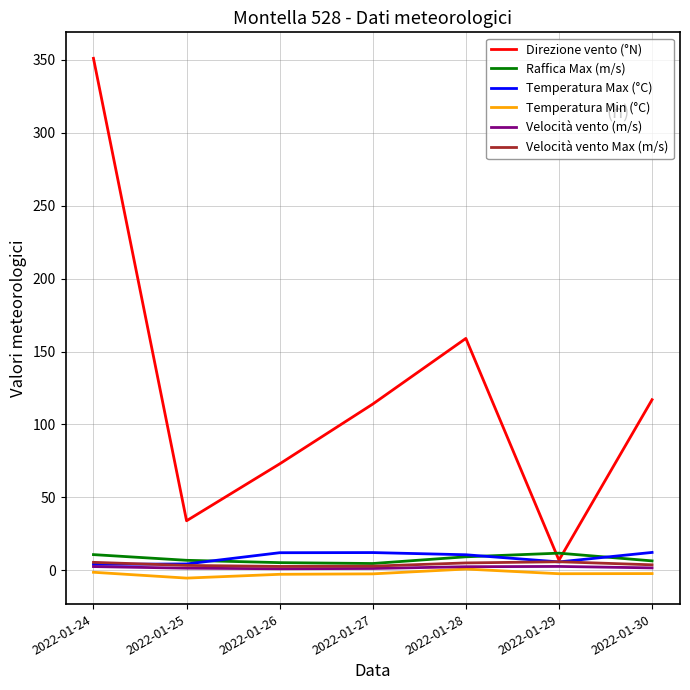

Is this an area chart (filled region under the line)?

No